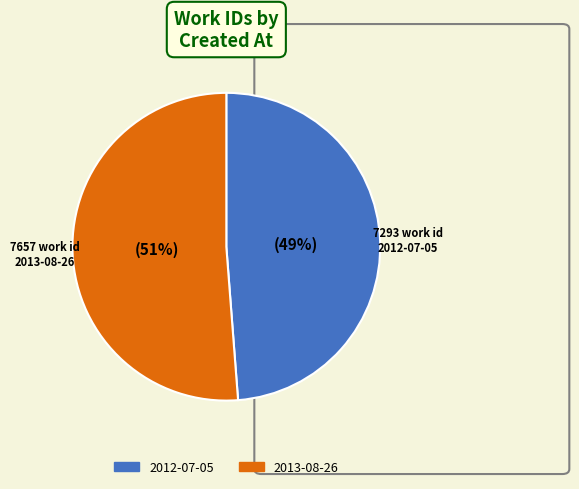

To the nearest percent, what is the difference between the largest and smallest slice percentages?

2%